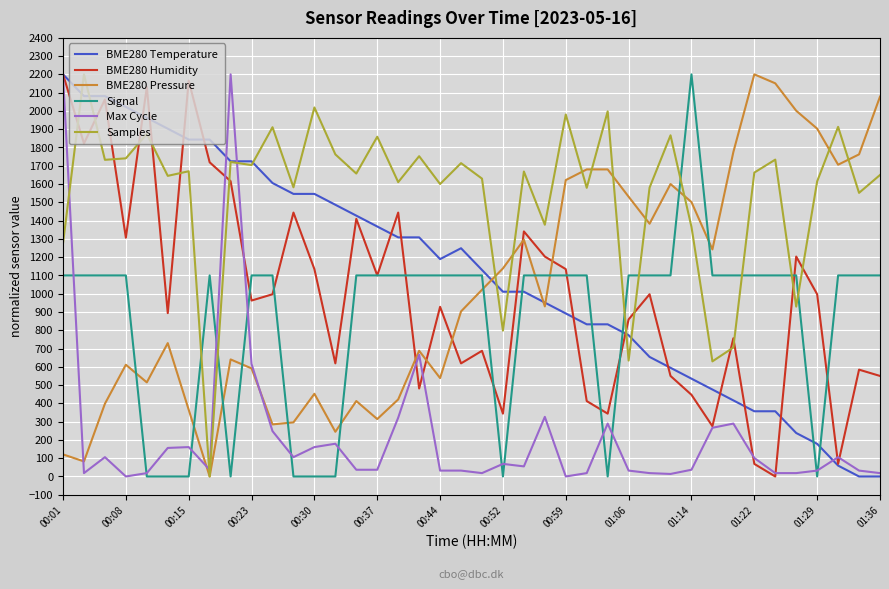

What is the difference between the second highest and minimum values in the Samples series?

2018.8